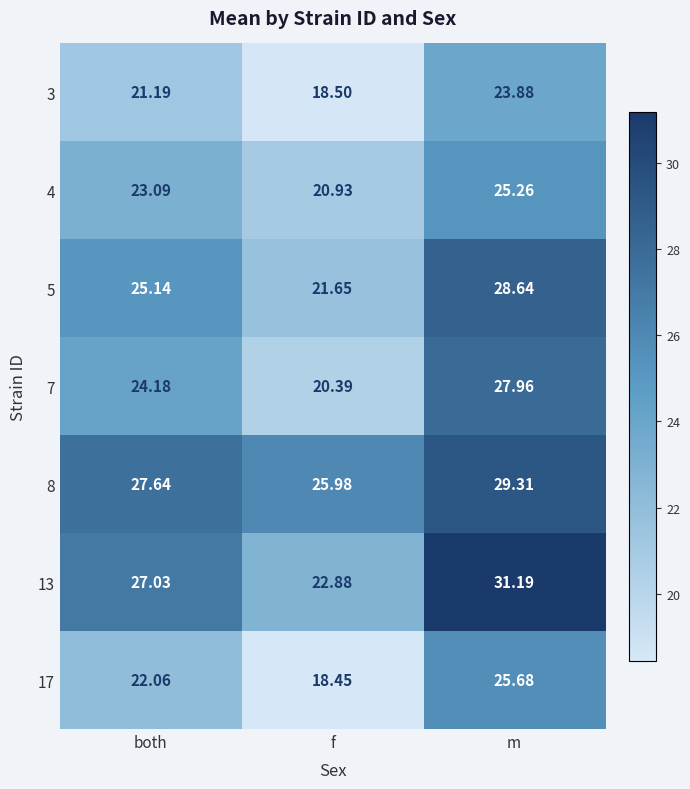

Which series has the widest spread of values?

13